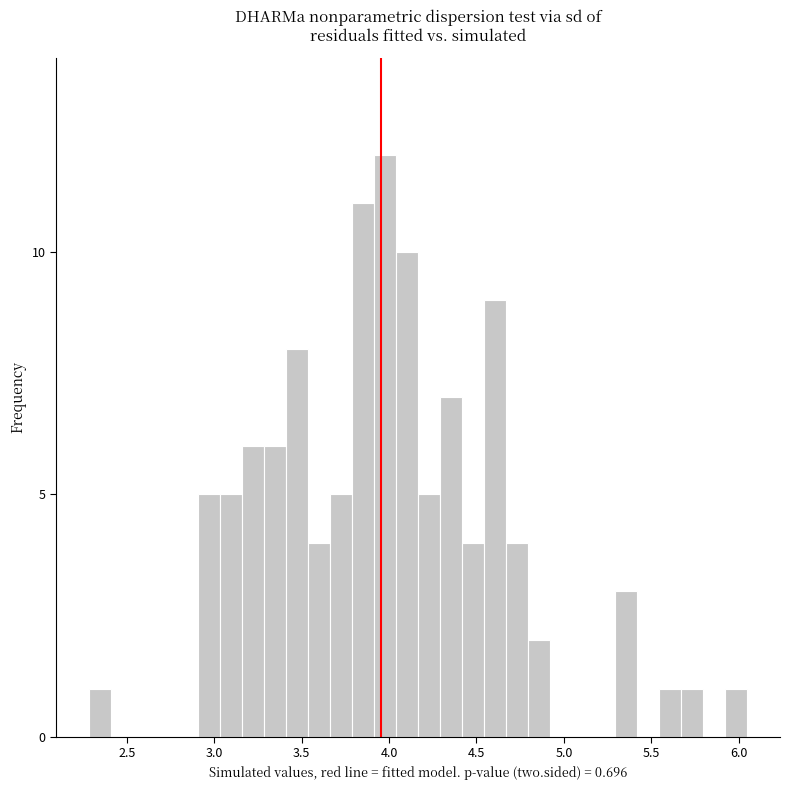

Read against the x-axis, roughly where is the centre of the tallest bar?

4.00